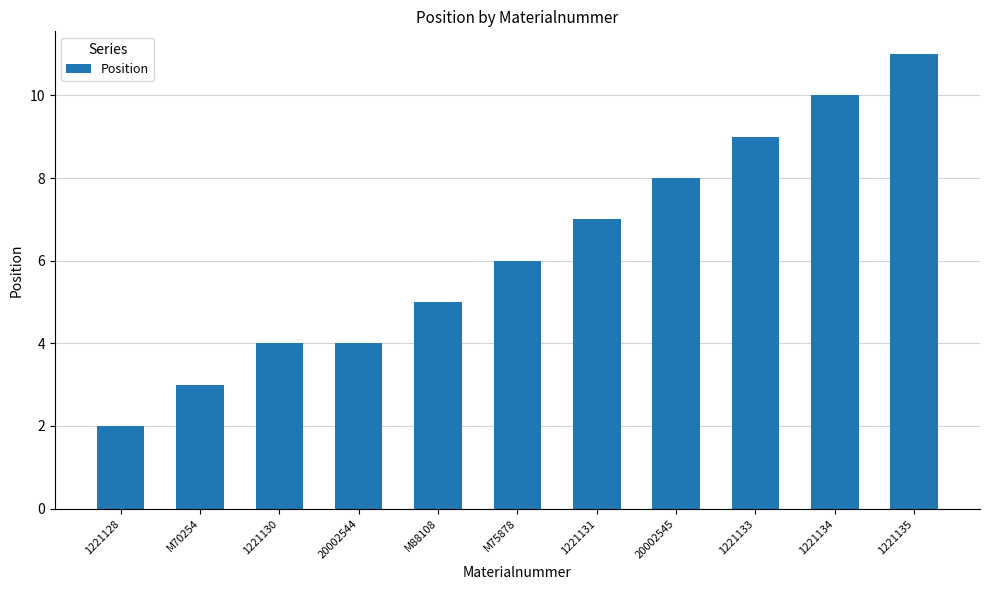

At which label is the value closest to 6?

M75878